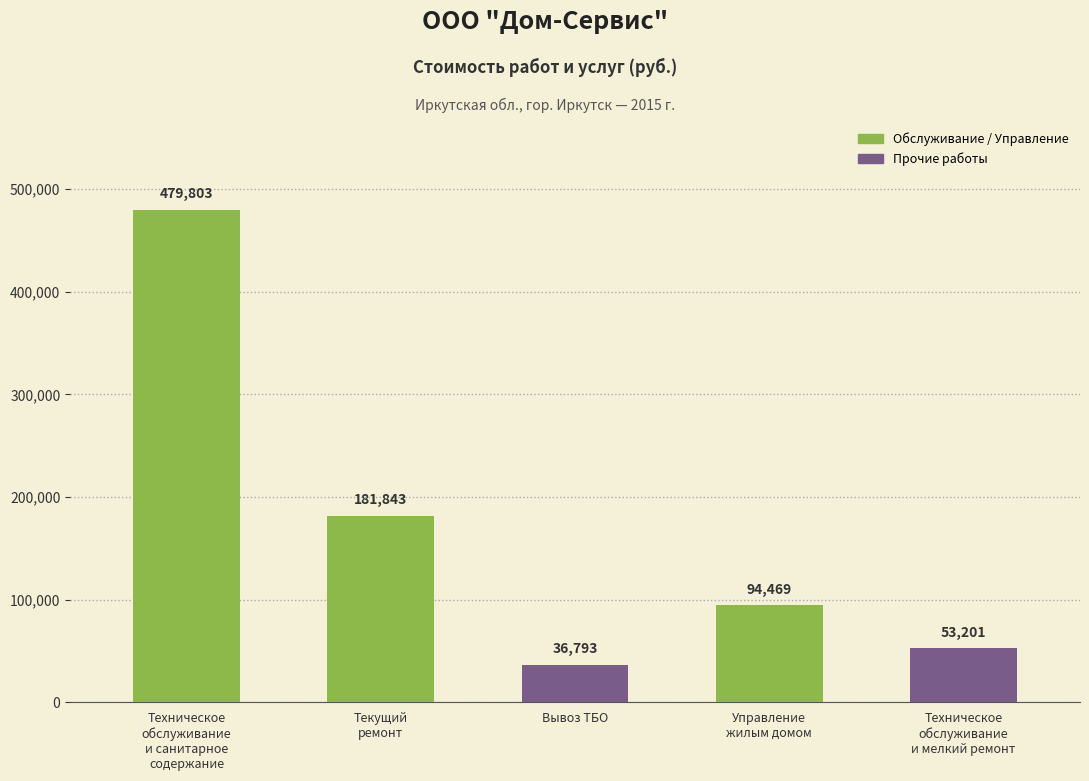

What is the value of the 4th bar from the left?

94469.1